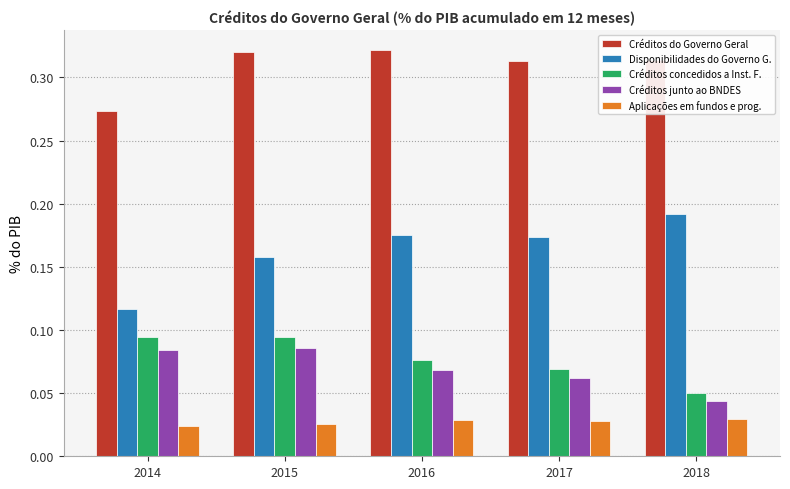

The Disponibilidades do Governo G. series shows 0.2 at 2014. True or false?

False